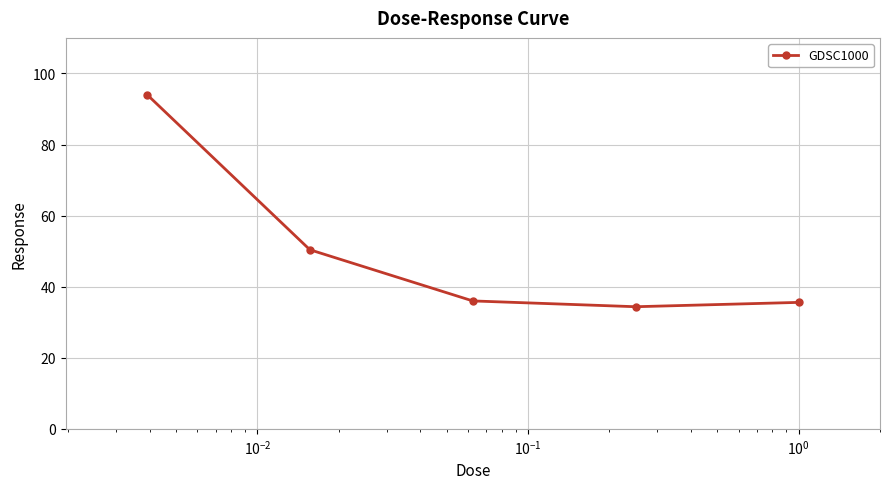

What is the value of the 2nd point from the left?

50.4